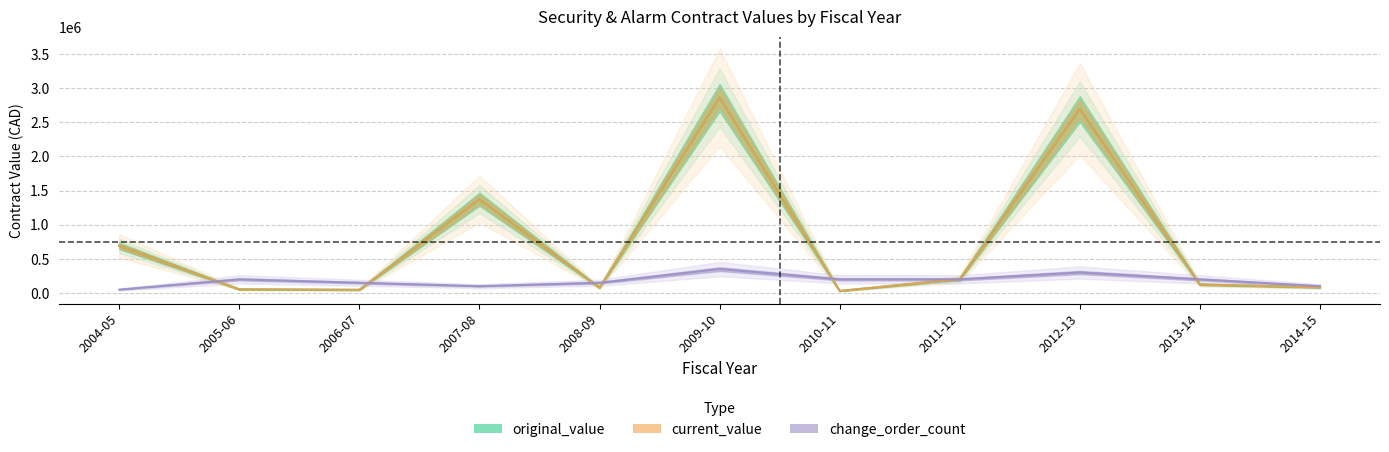

How many interior local valleys does the current_value series have?

3